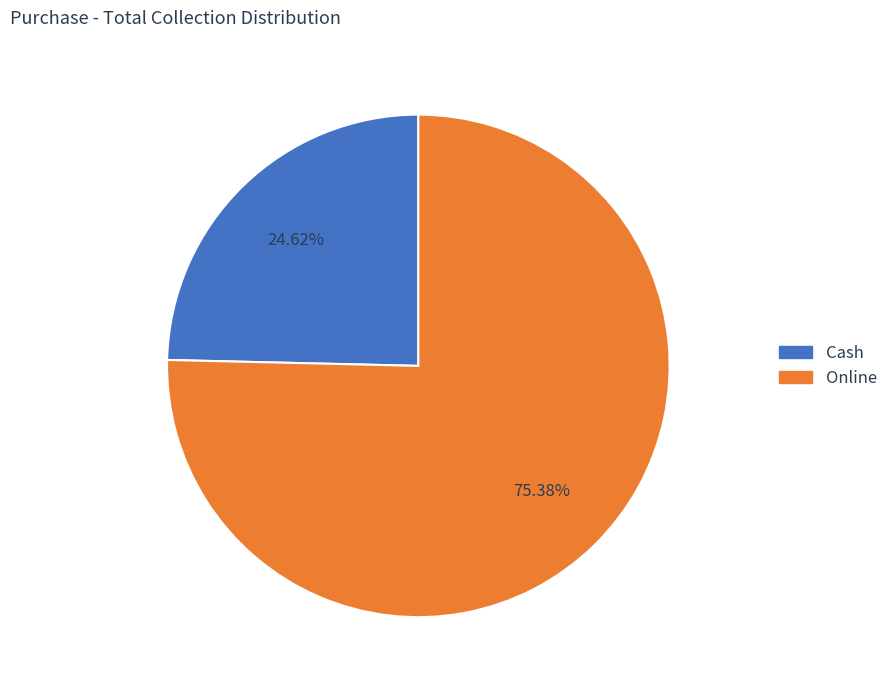

How many segments does this pie chart have?

2